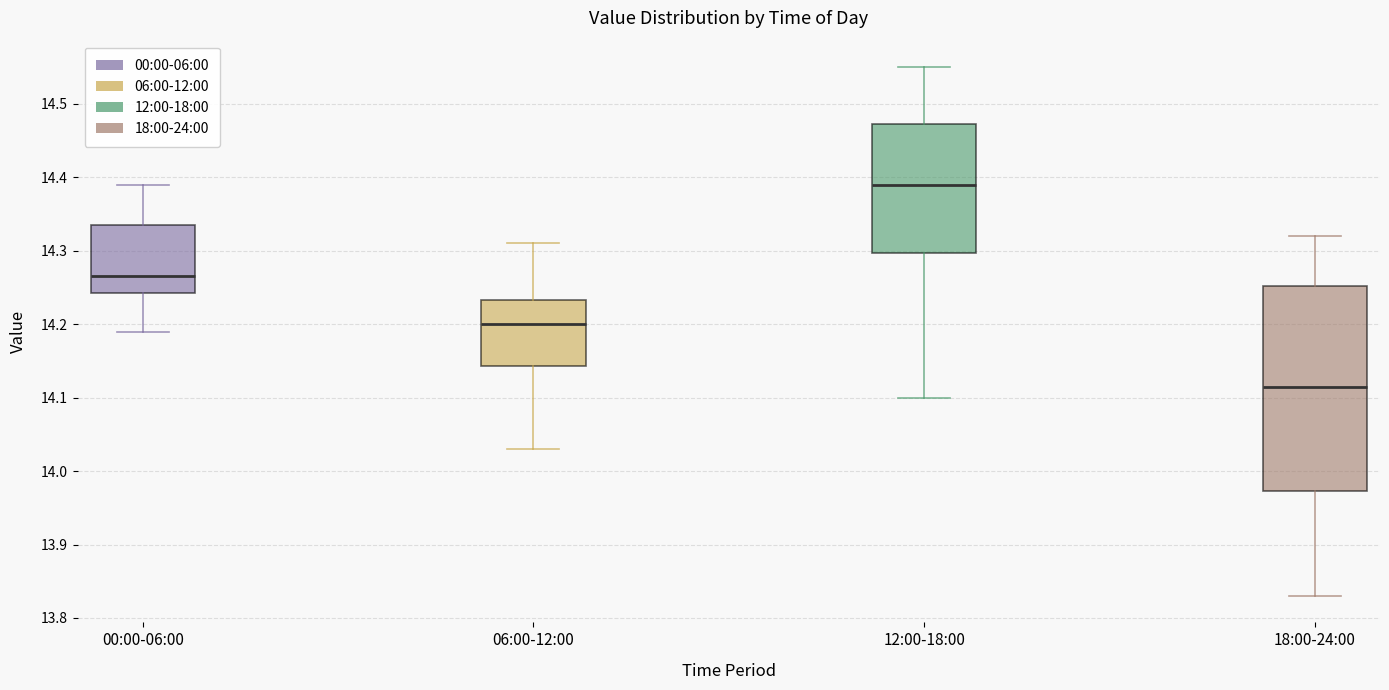

Which box is the tallest, from its lower edge to its upper edge?

18:00-24:00